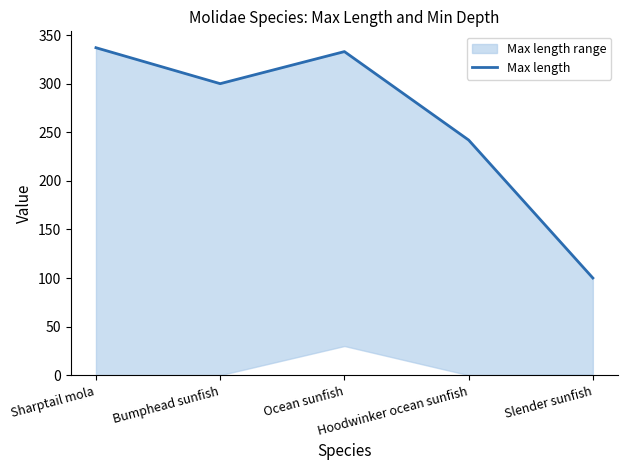

How many points are higher than both their immediate neighbors (excluding endpoints)?

1